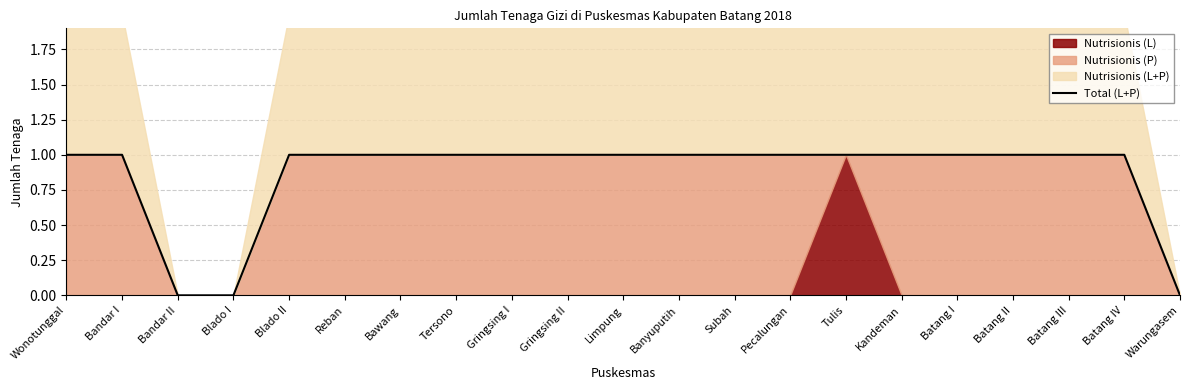

What is the maximum value shown in the chart?

1